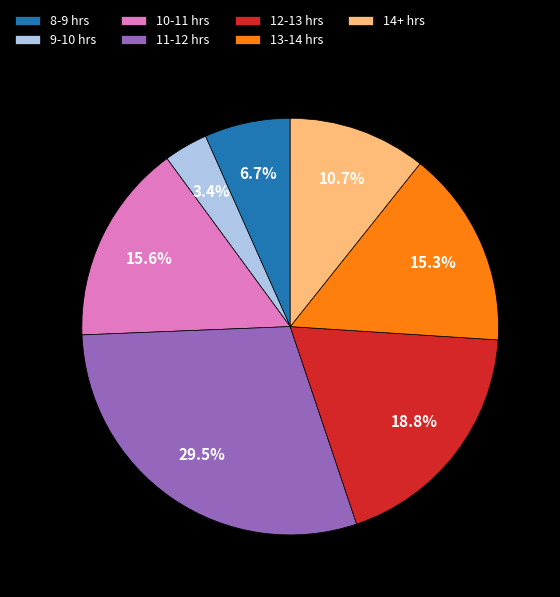

Which category has the smallest portion of the pie?

9-10 hrs